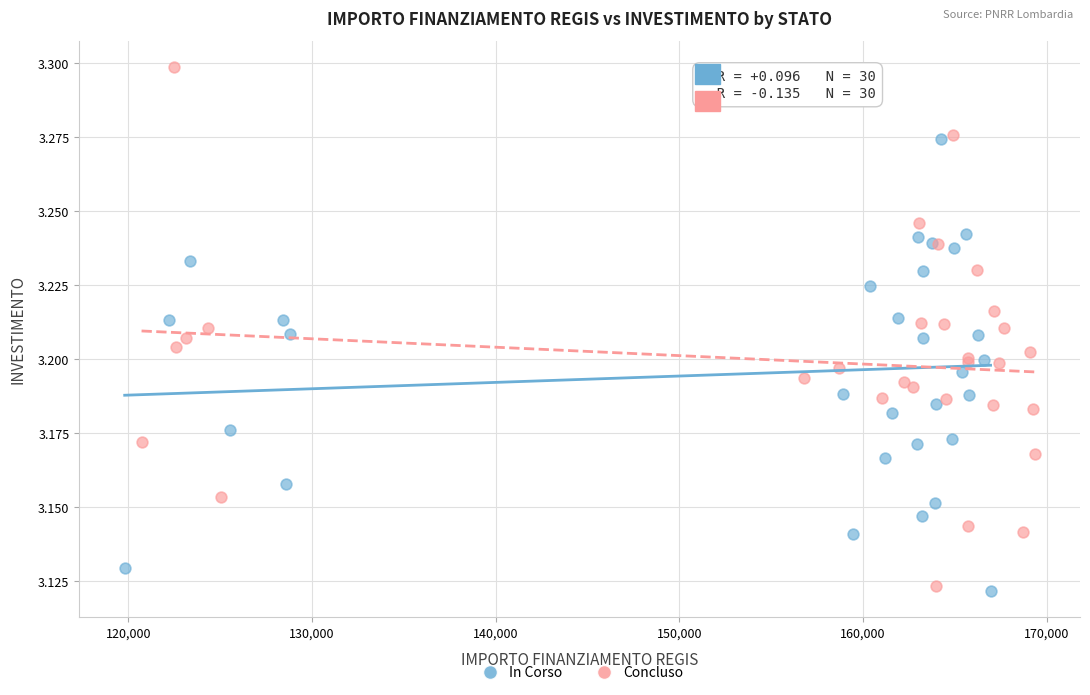

Which series has the largest Y range (max minus min)?

Concluso